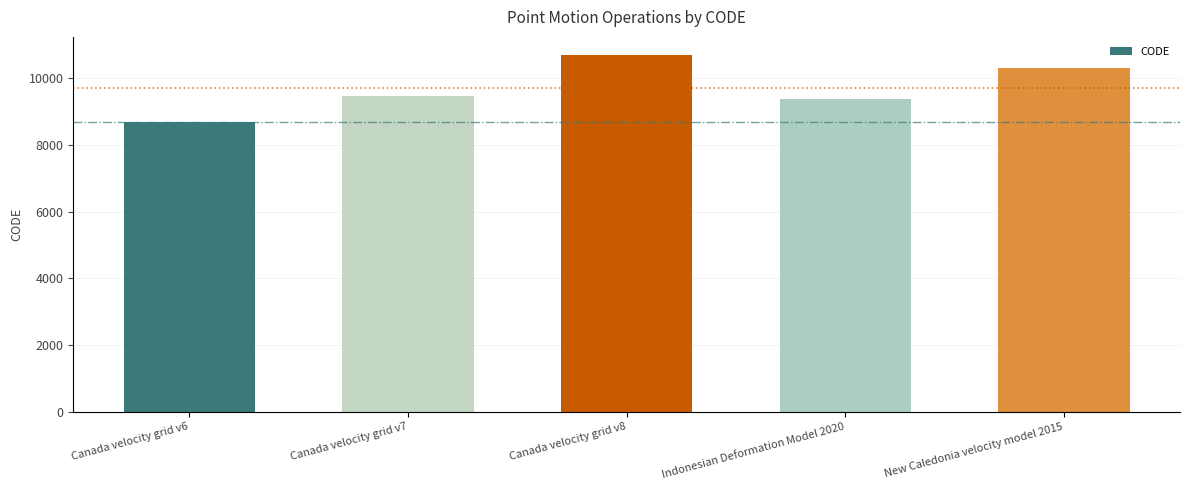

What is the greatest value displayed?

10707